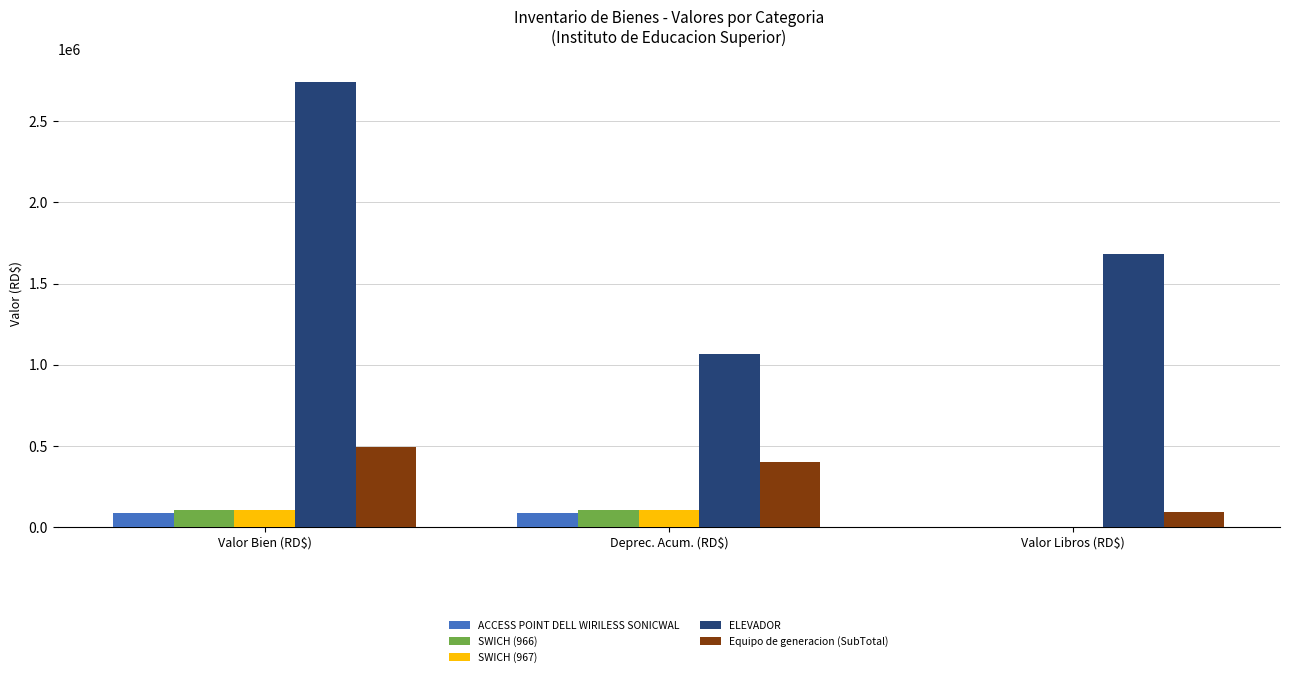

What is the maximum value for ELEVADOR?

2743897.7